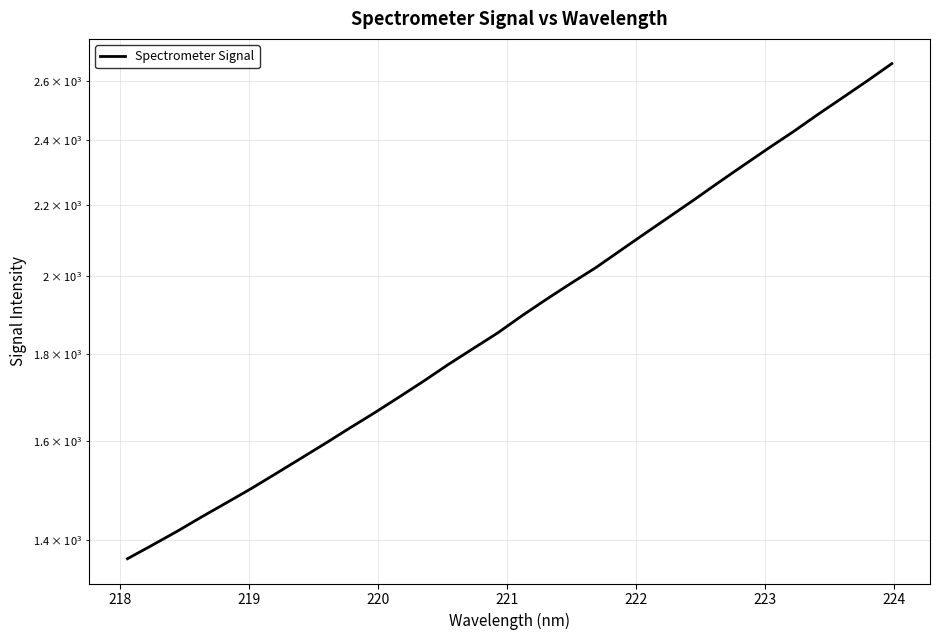

What is the label of the 29th point from the right?

220